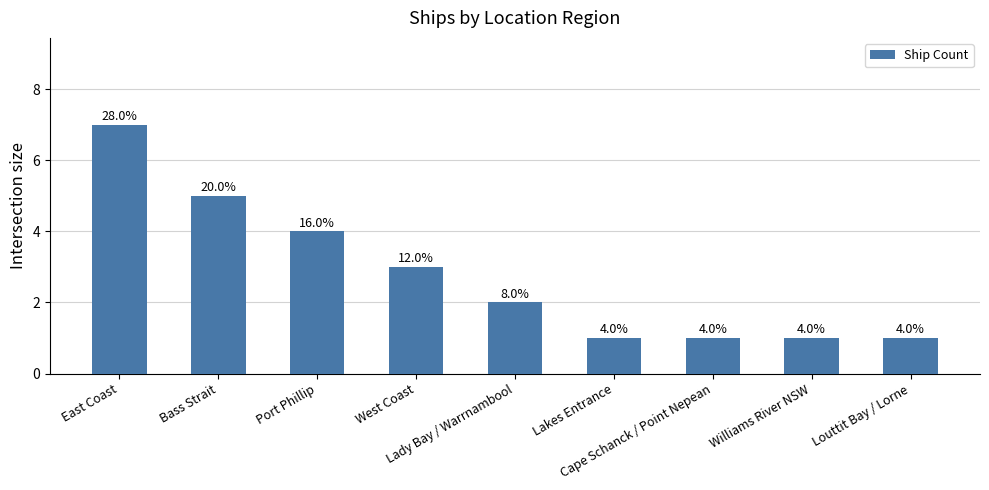

How many bars are there in total?

9